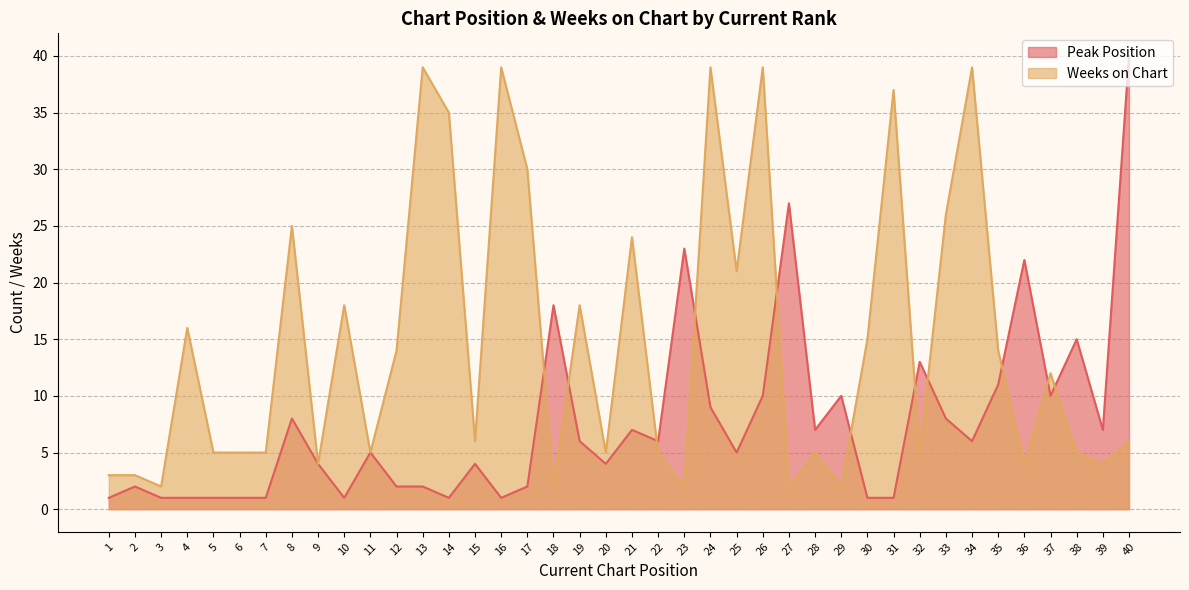

What is the sum of the Weeks on Chart values at 33 and 25?

47